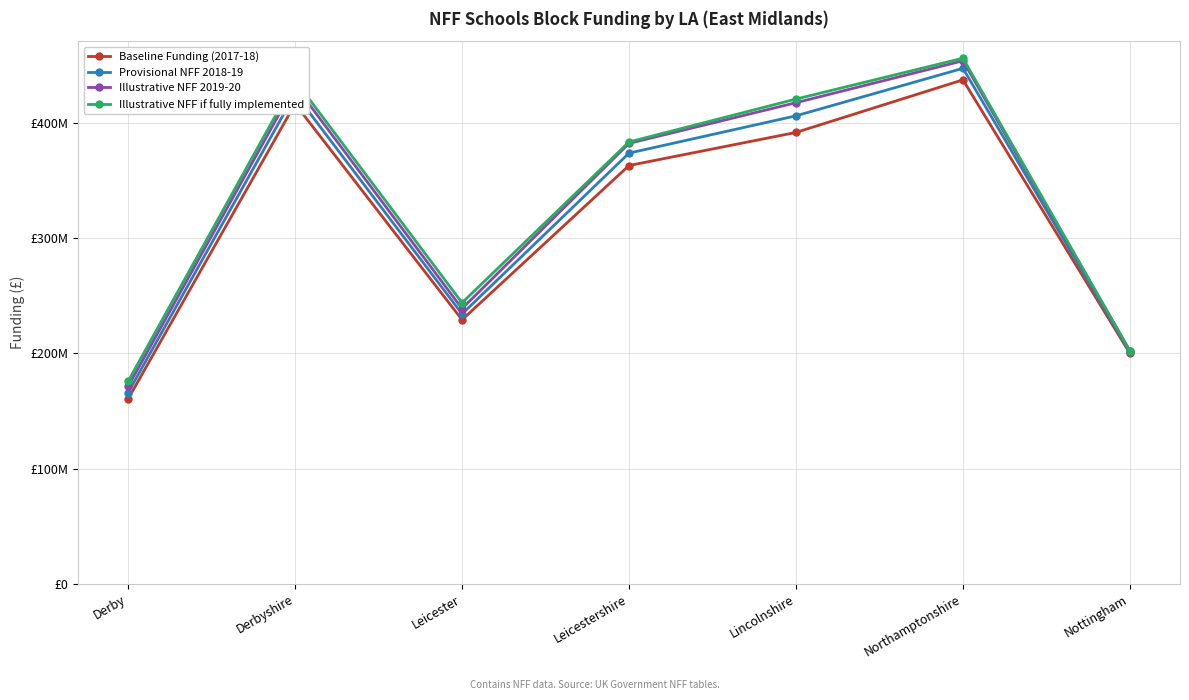

What is the difference between the Provisional NFF 2018-19 values at Derby and Derbyshire?

259547180.3